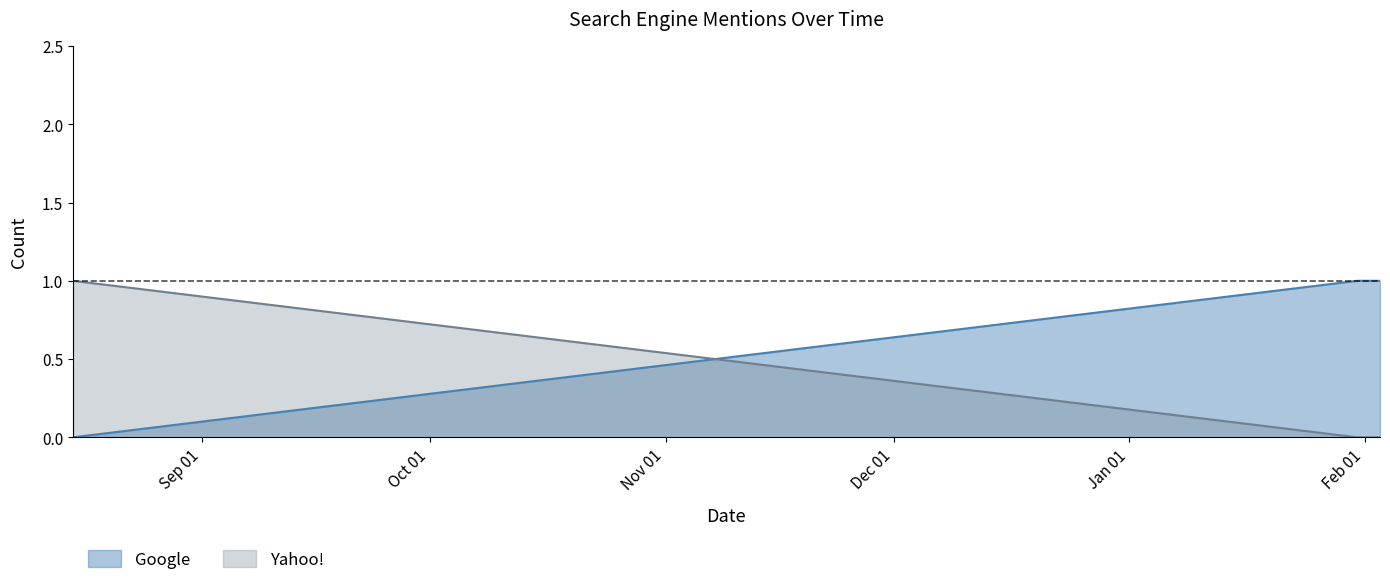

At which label is Google closest to 0?

2019-08-15